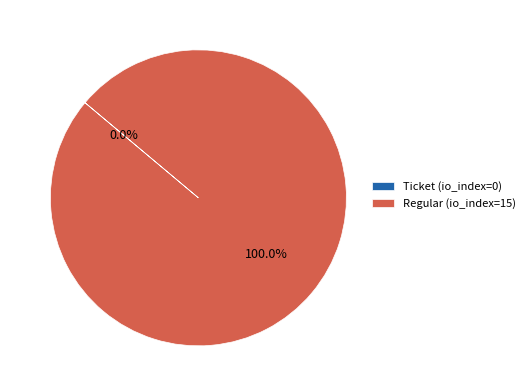

Which category has the biggest portion of the pie?

Regular